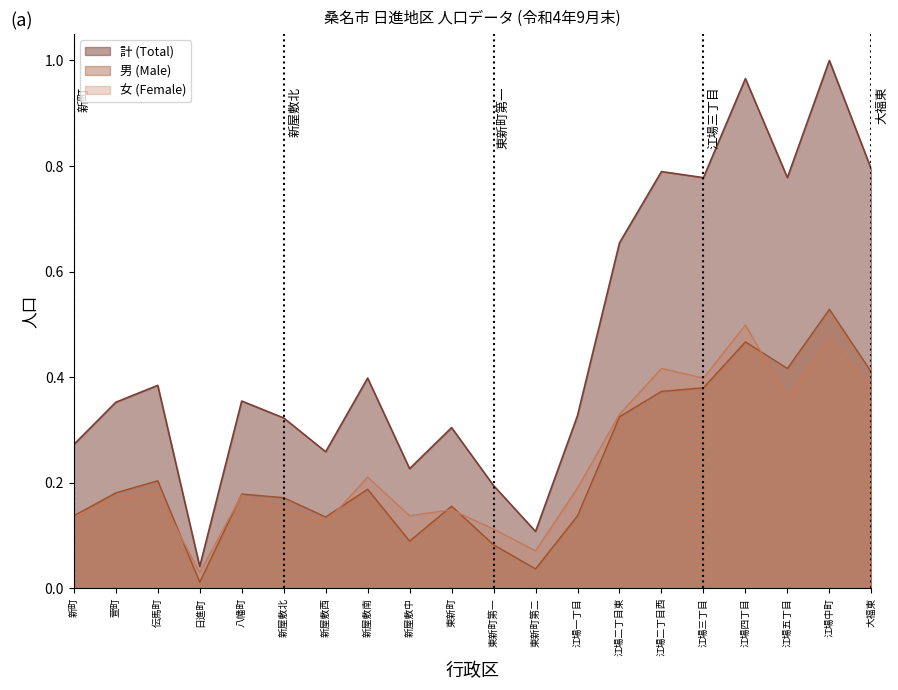

Where is the first local minimum for 計 (Total)?

日進町